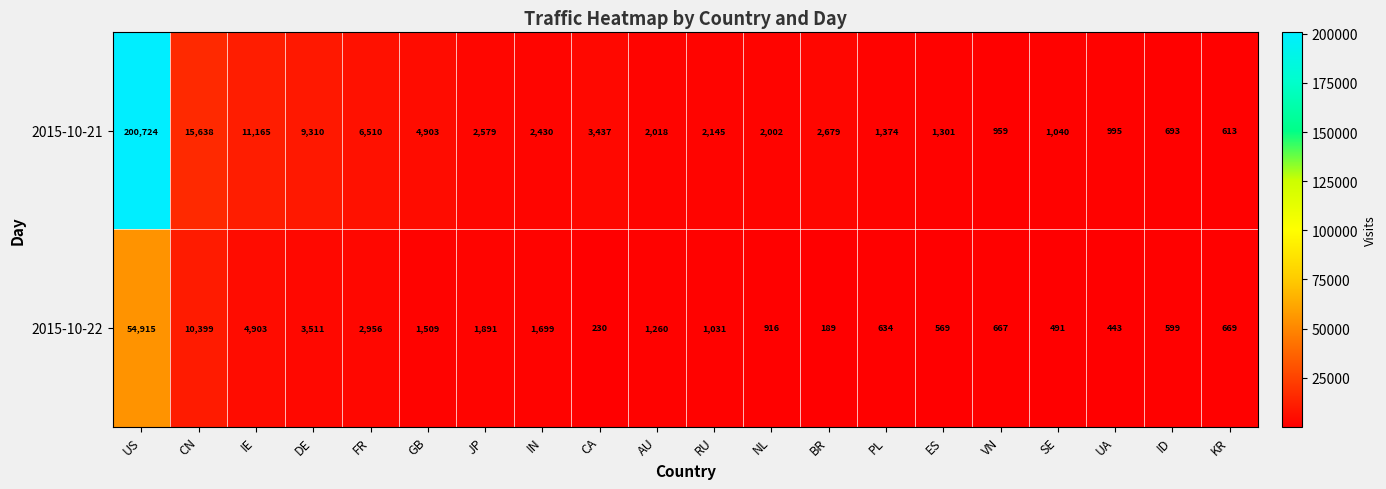

What is the difference between the maximum and minimum values in the 2015-10-22 series?

54726